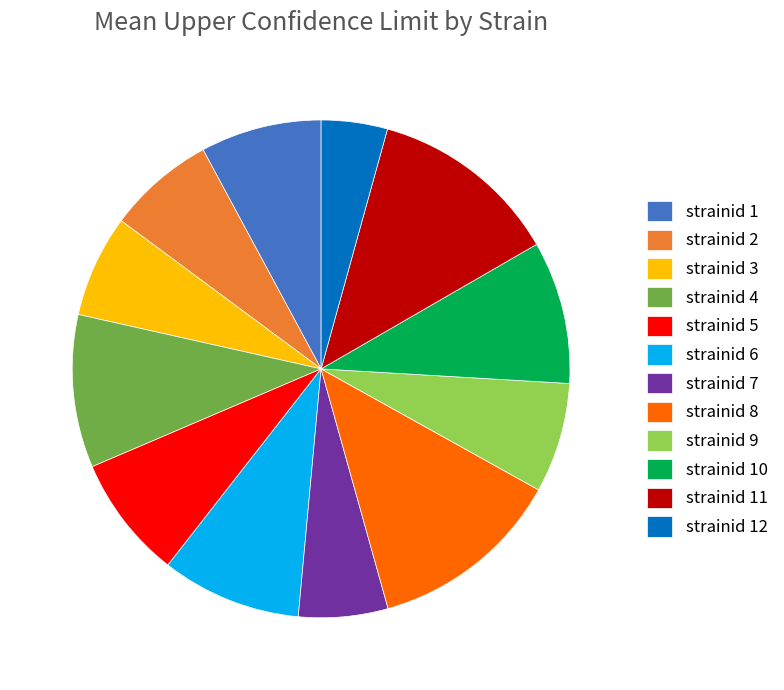

Approximately how many times larger is the value at strainid 5 compared to strainid 4?

0.8